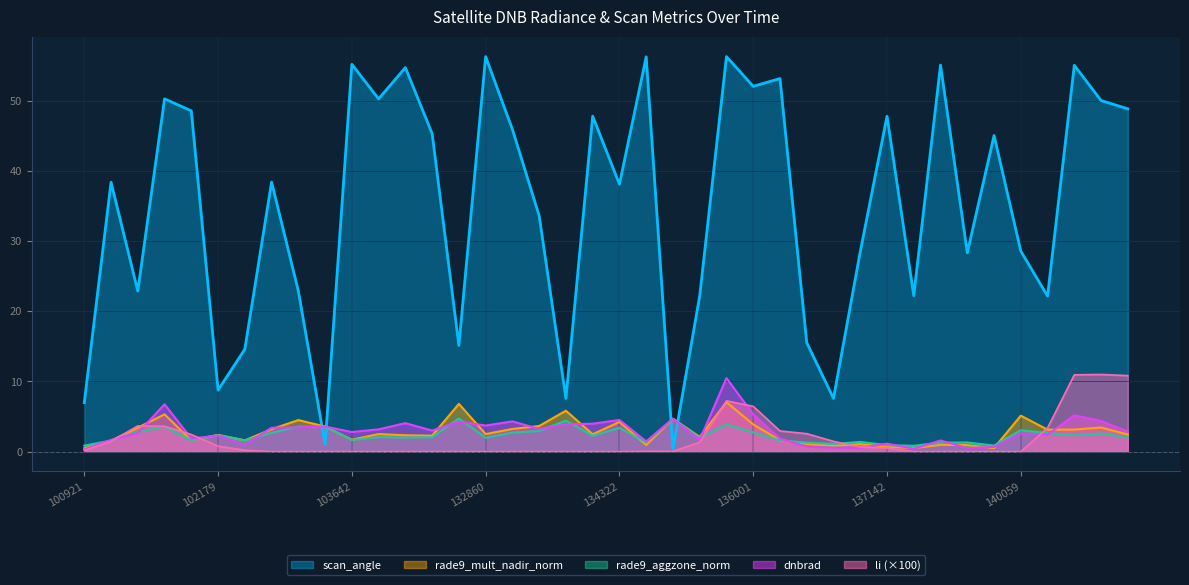

What is the total value across all series at 100921?

8.8